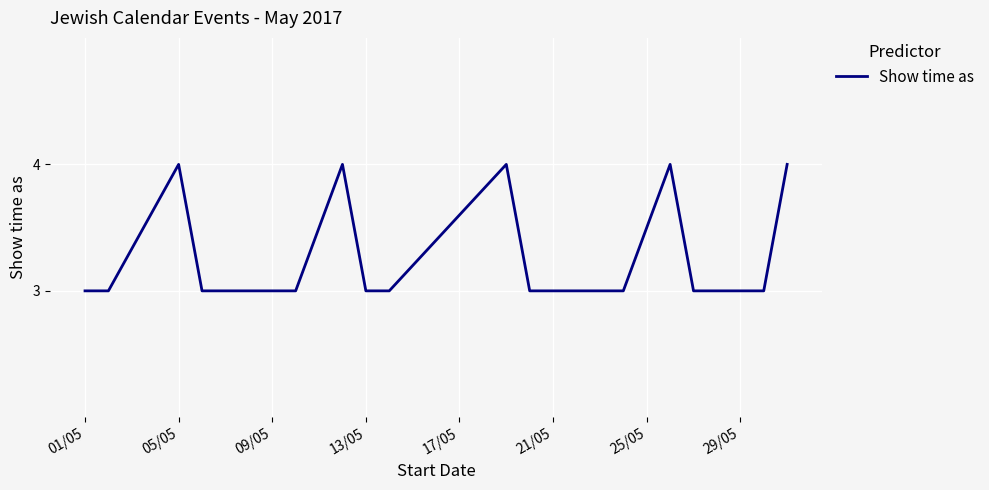

What is the minimum value shown in the chart?

3